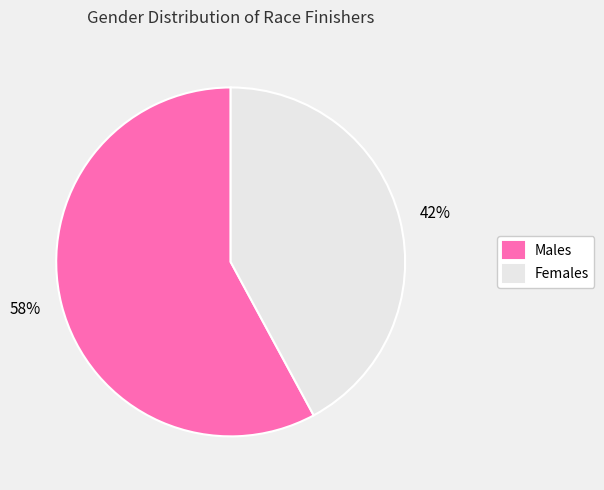

What is the smallest slice in the pie chart?

Females